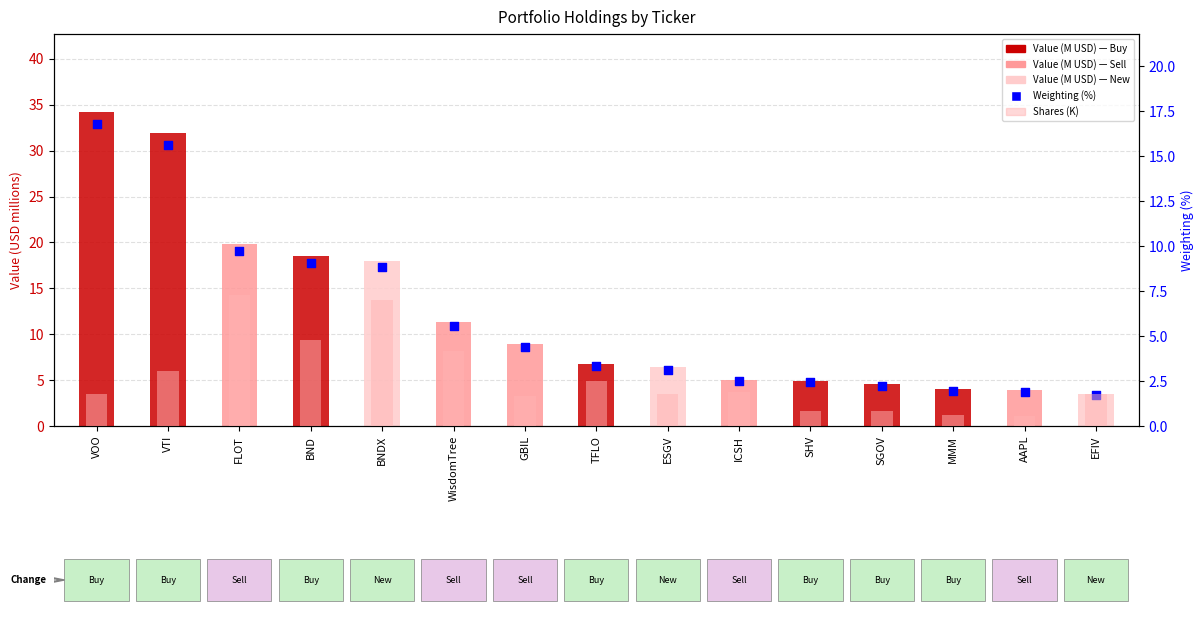

At which category is the sum across all series the highest?

FLOT